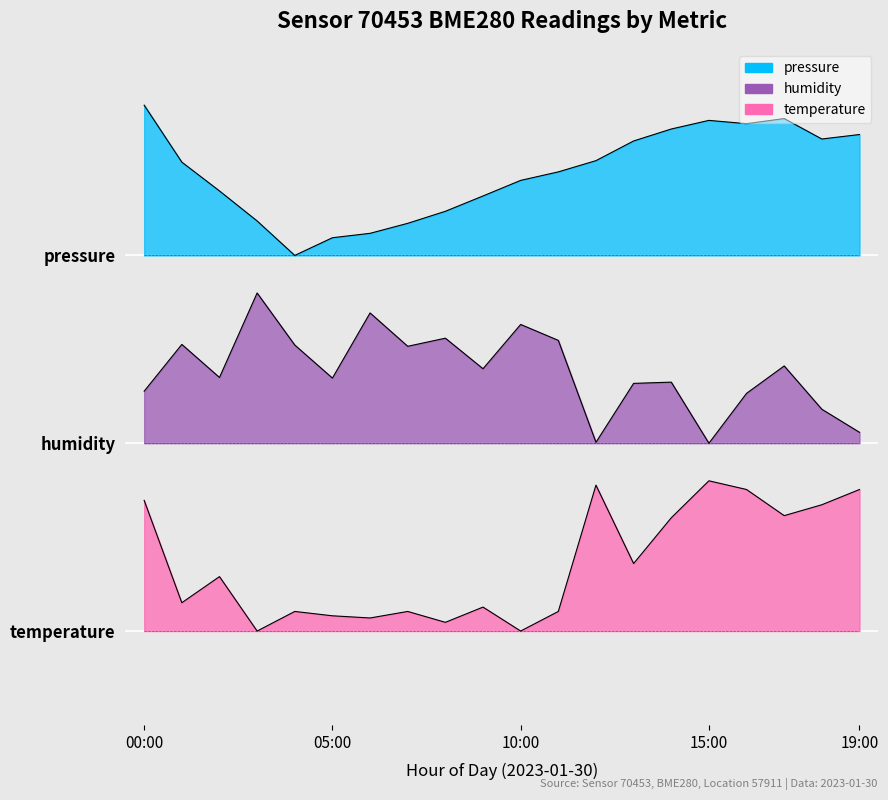

How many interior local valleys does the temperature series have?

7